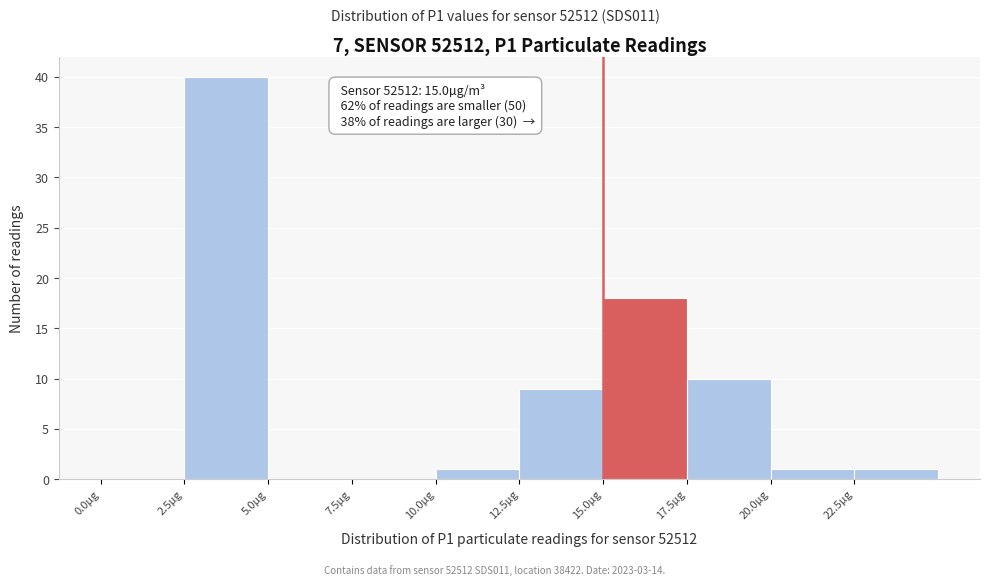

Which range on the x-axis has the tallest bar?

2.5 to 5.0